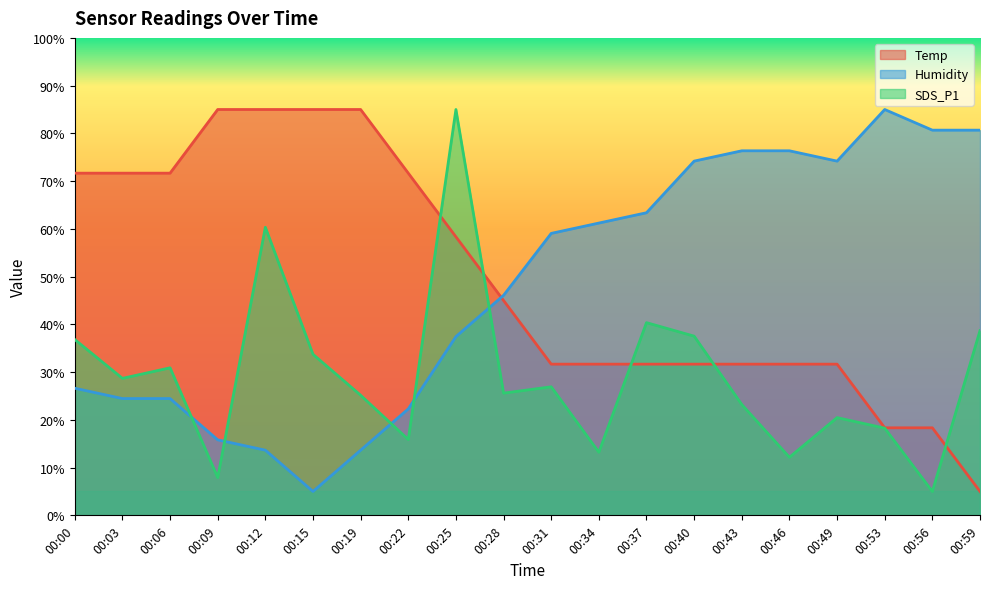

Which series changed the most between 00:22 and 00:25?

SDS_P1